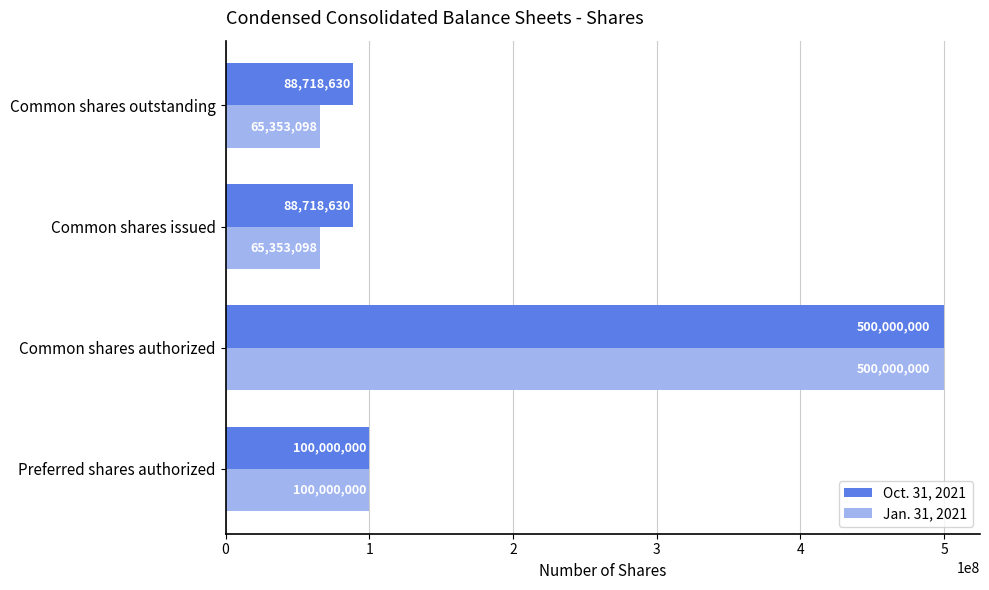

Which series has the largest total across all categories?

Oct. 31, 2021